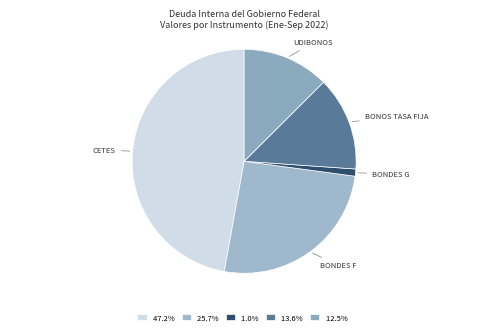

Count the number of slices in the pie.

5